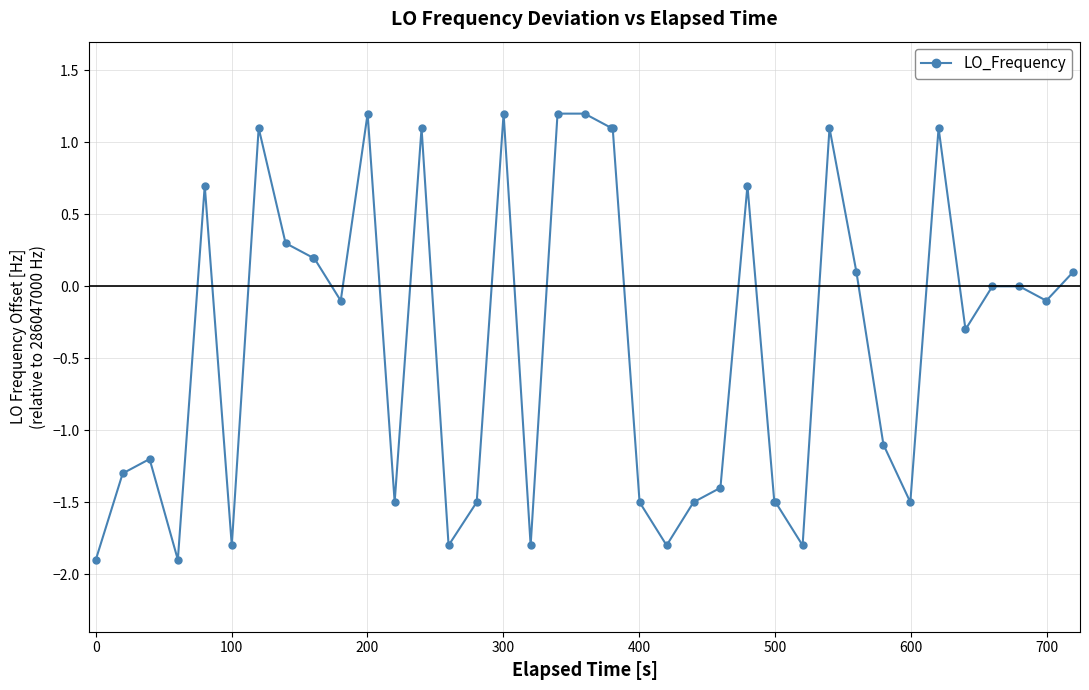

How many data points does each series have?

40